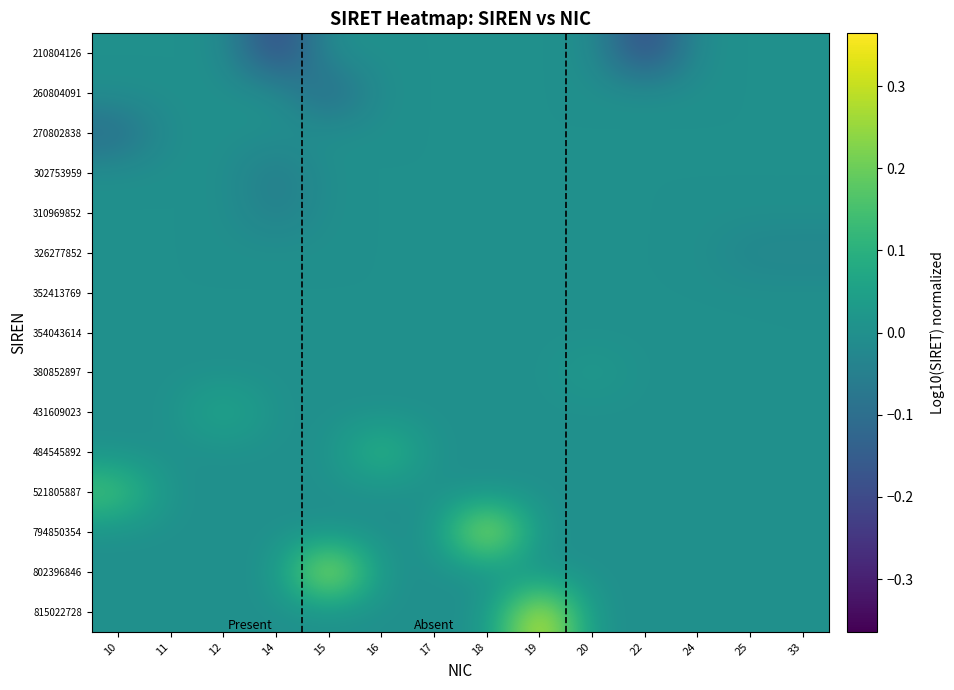

How many series are shown in this chart?

15